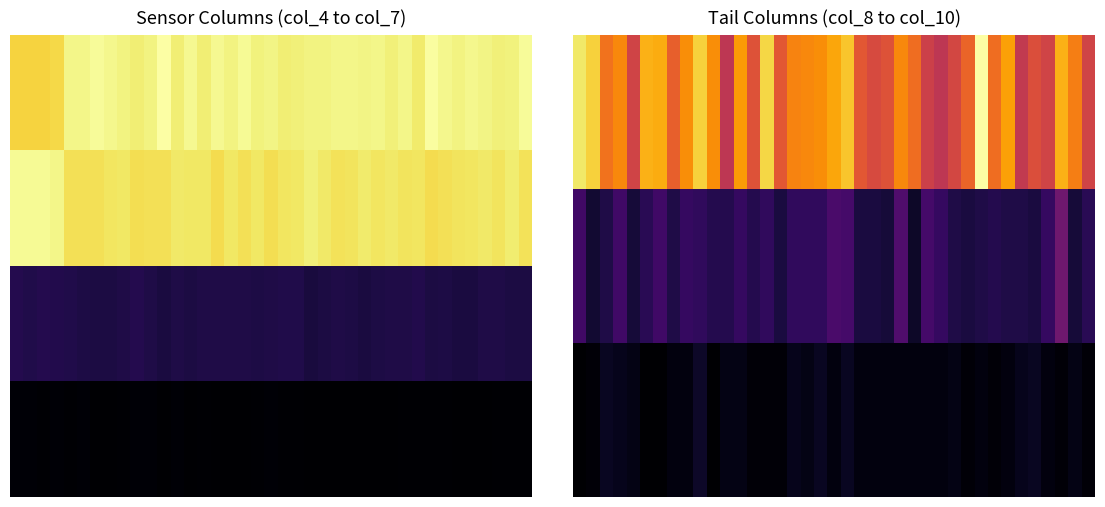

Which category has the lowest value in the 1.0 series?

25